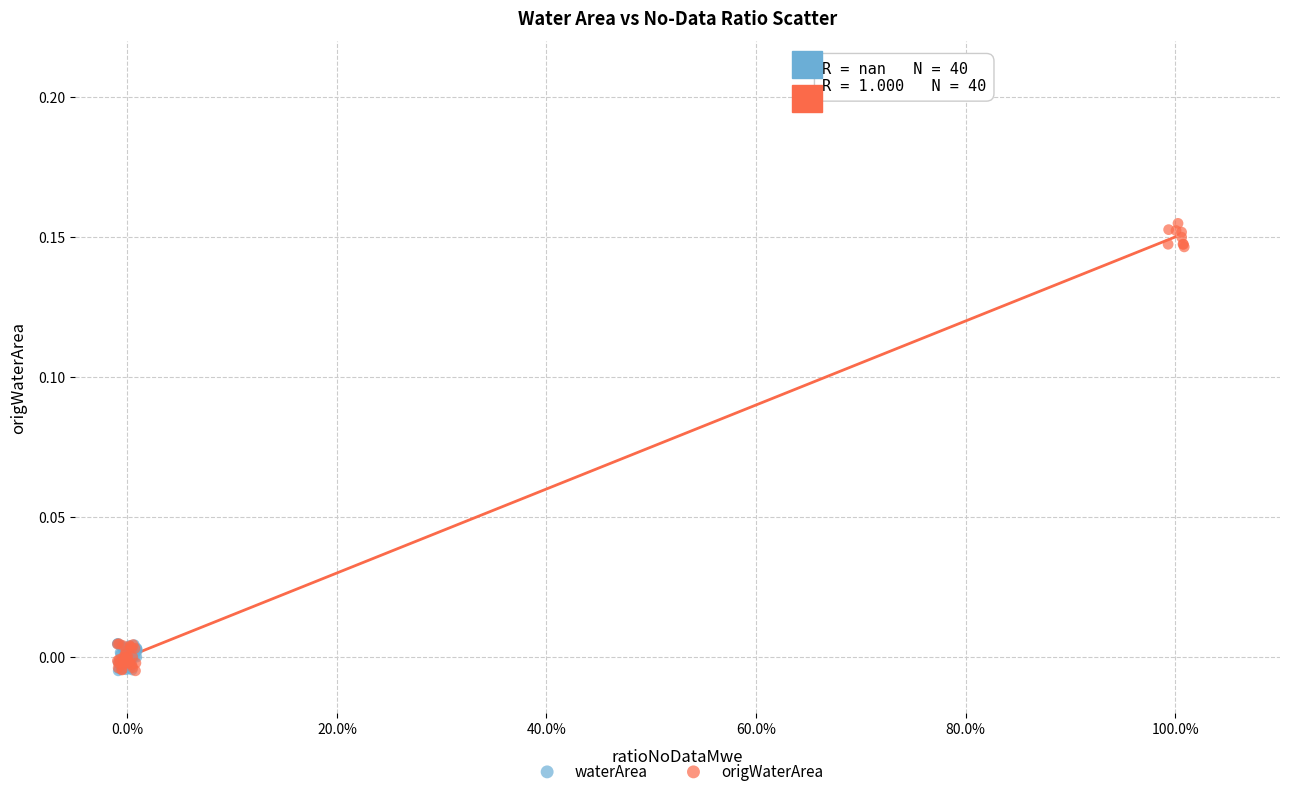

Which series has the largest Y range (max minus min)?

origWaterArea